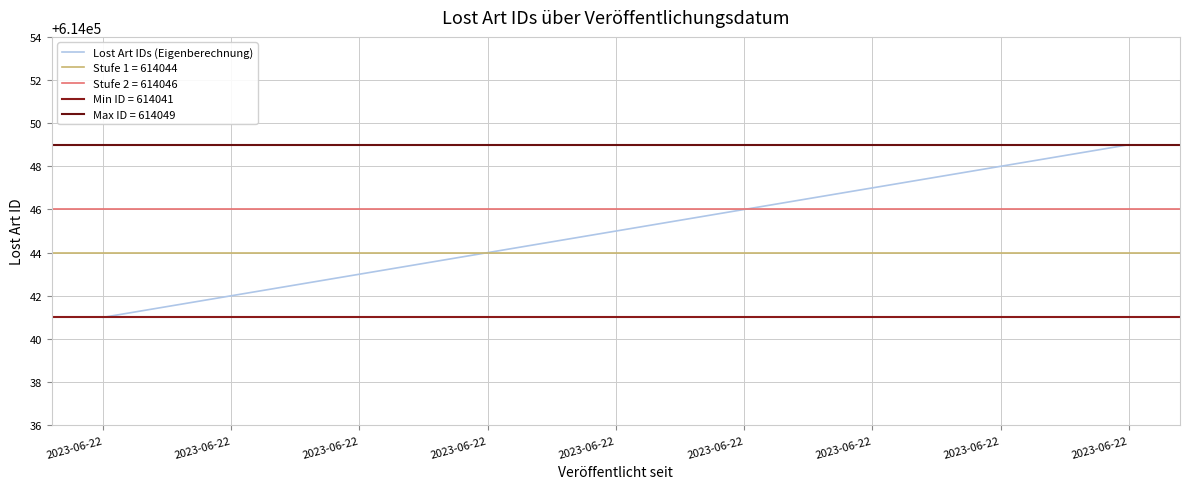

What is the smallest value displayed?

614041